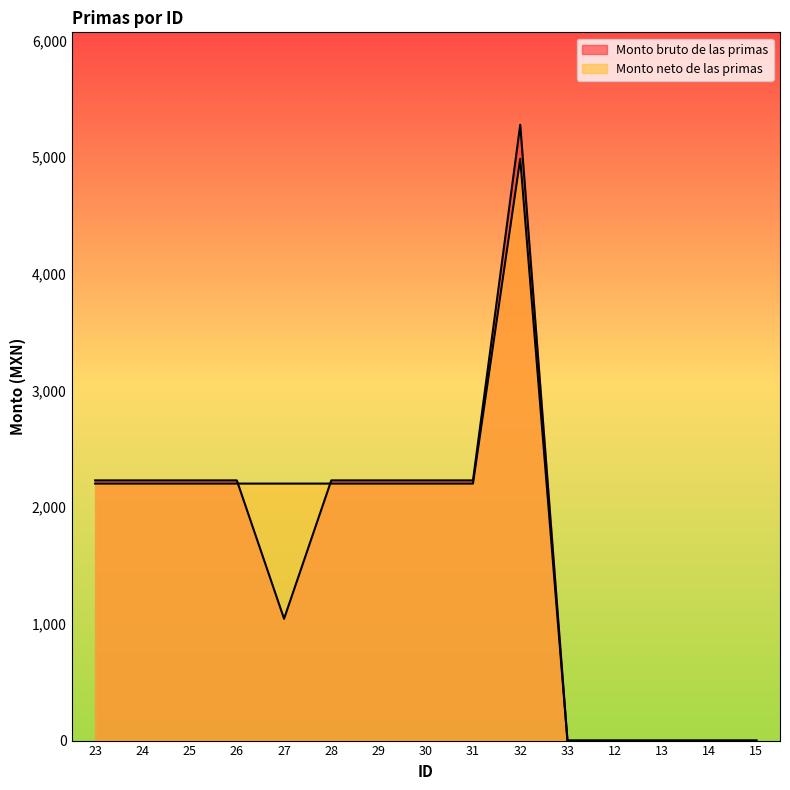

What is the difference between the second highest and second lowest values in the Monto bruto de las primas series?

2230.0